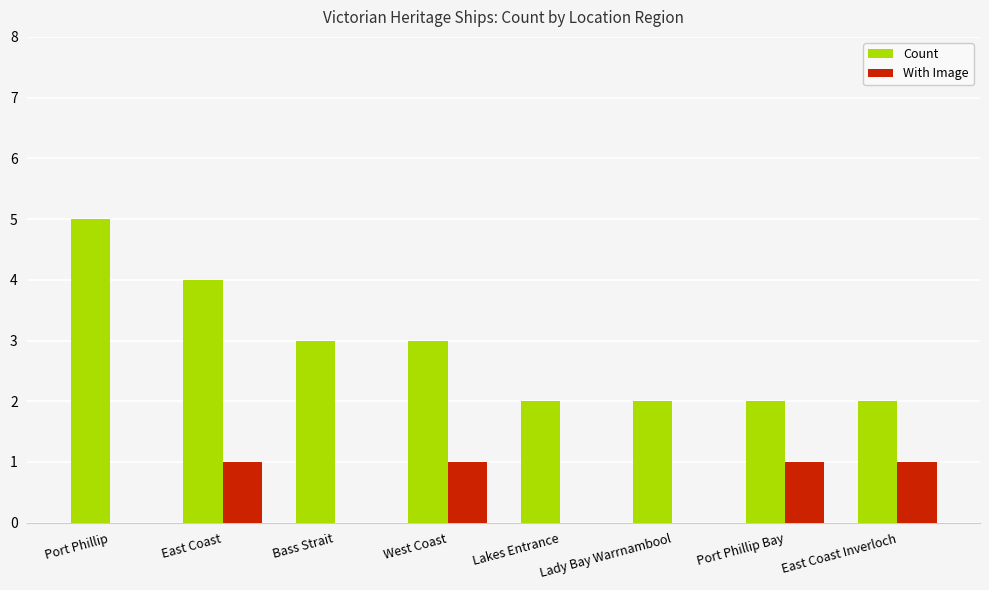

Is the value of Count at East Coast Inverloch greater than the value of With Image at East Coast Inverloch?

Yes